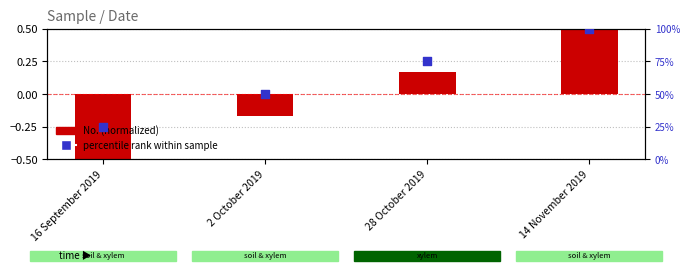

Which series contains the lowest Y value?

No. (normalized)